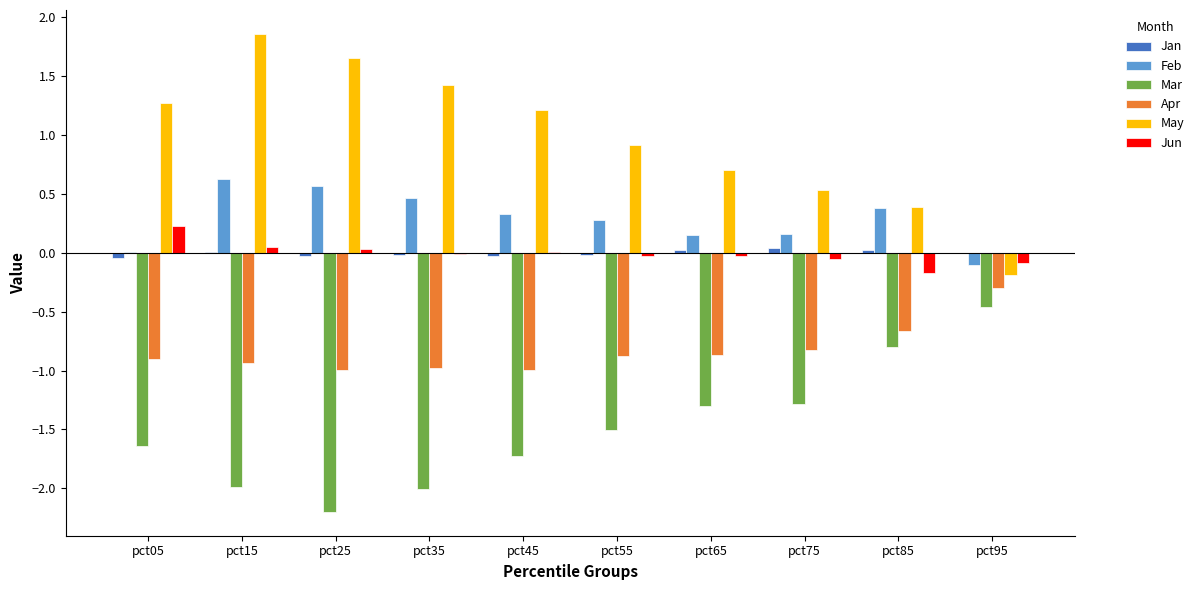

Which series has the largest total across all categories?

May